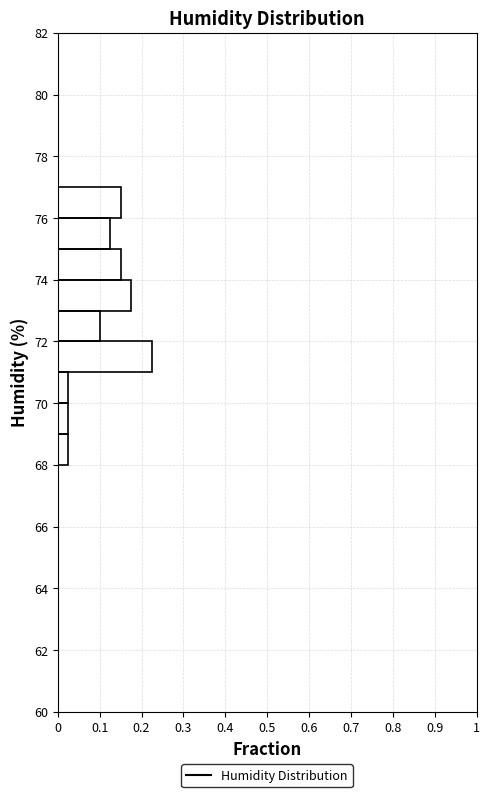

Which range on the y-axis has the longest bar?

71 to 72